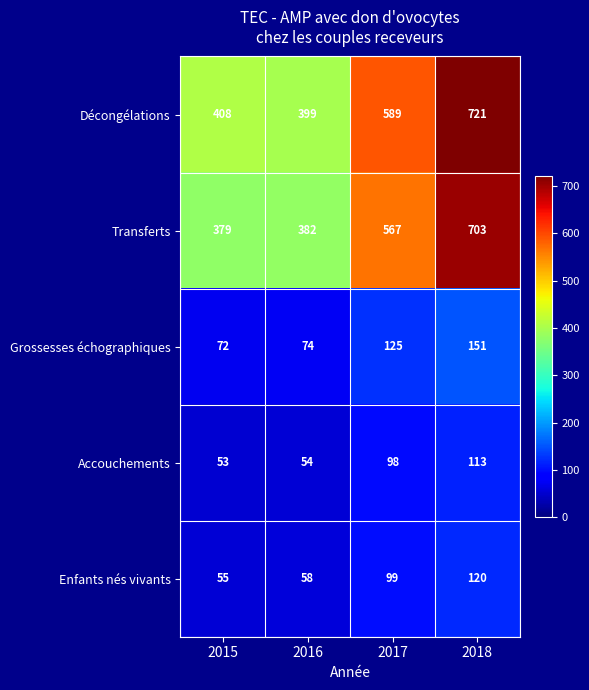

What is the total value across all series at 2016?

967